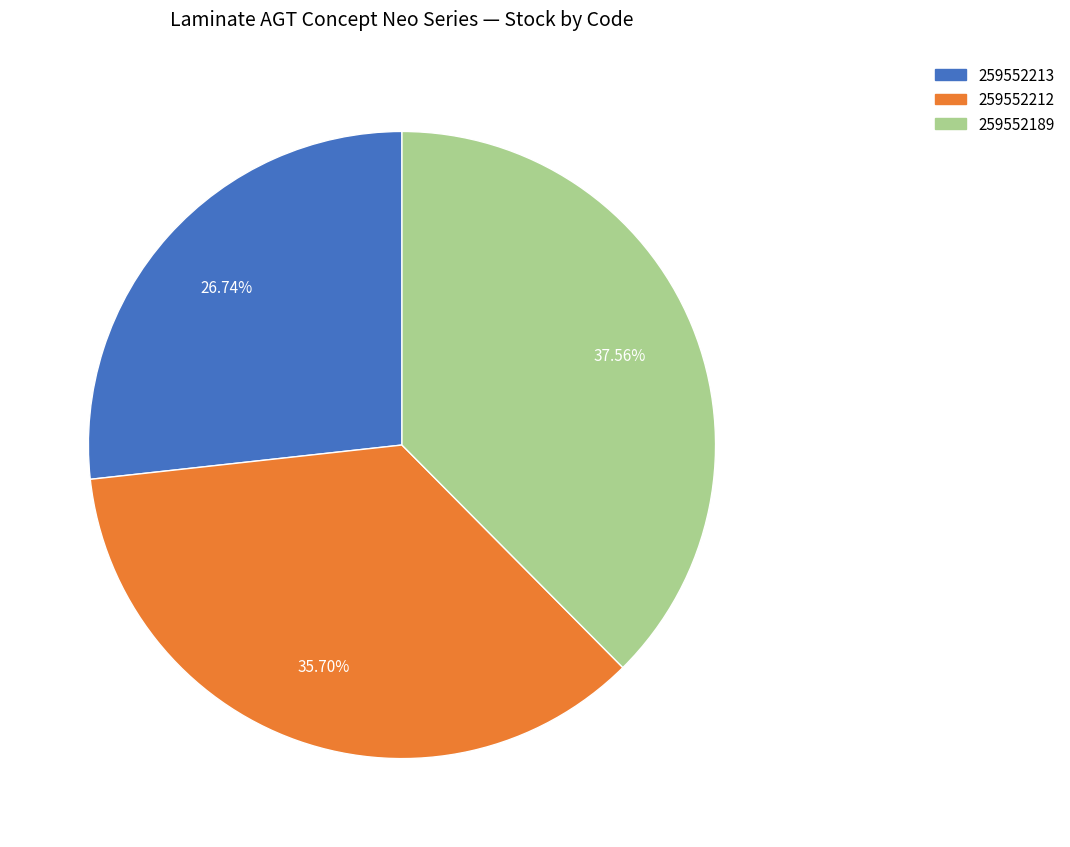

What percentage is the 259552189 slice, to the nearest percent?

38%